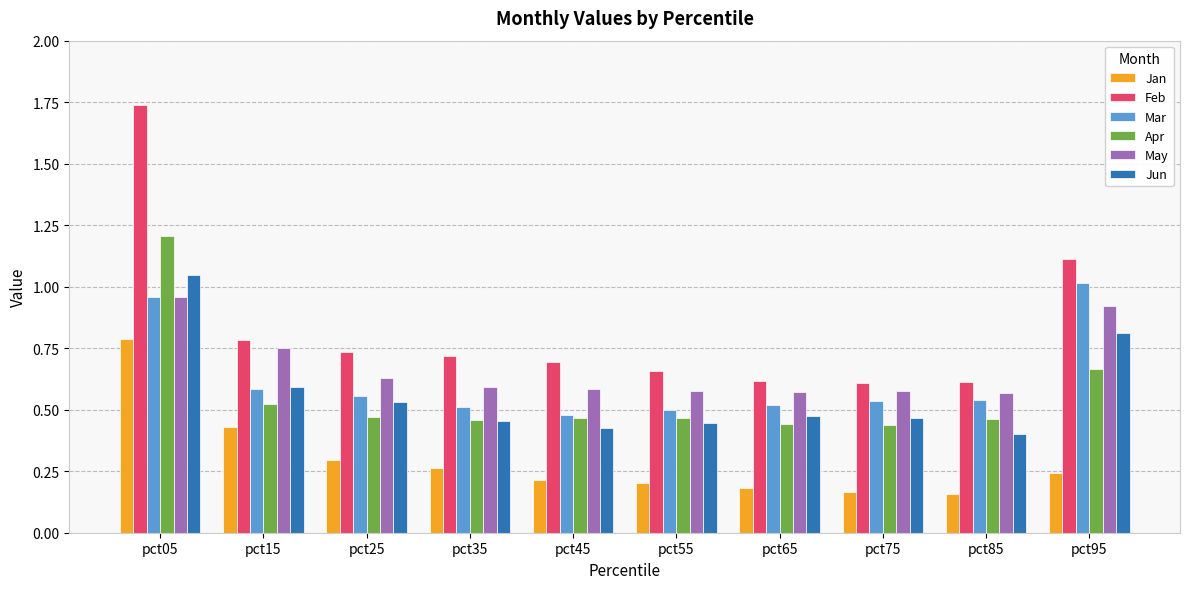

True or false: Apr has a value of 0.4 at pct75.

True